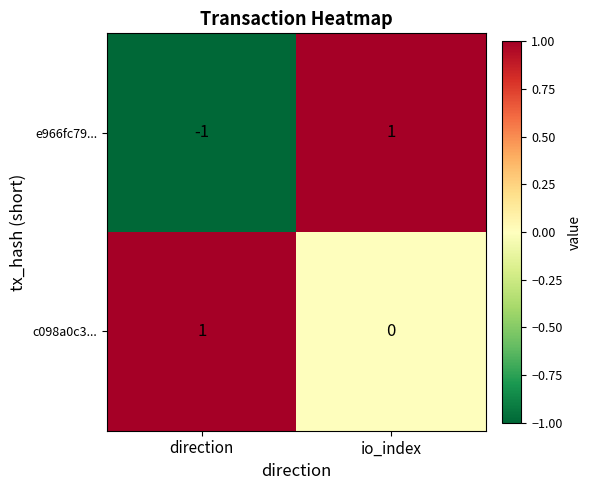

Where is c098a0c3... nearest to the value 0?

io_index